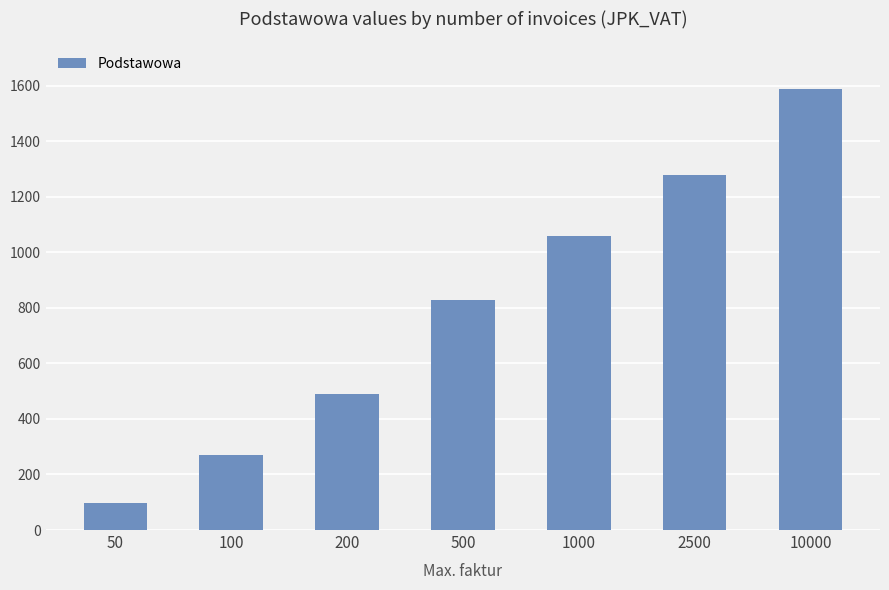

Count the number of categories in the chart.

7